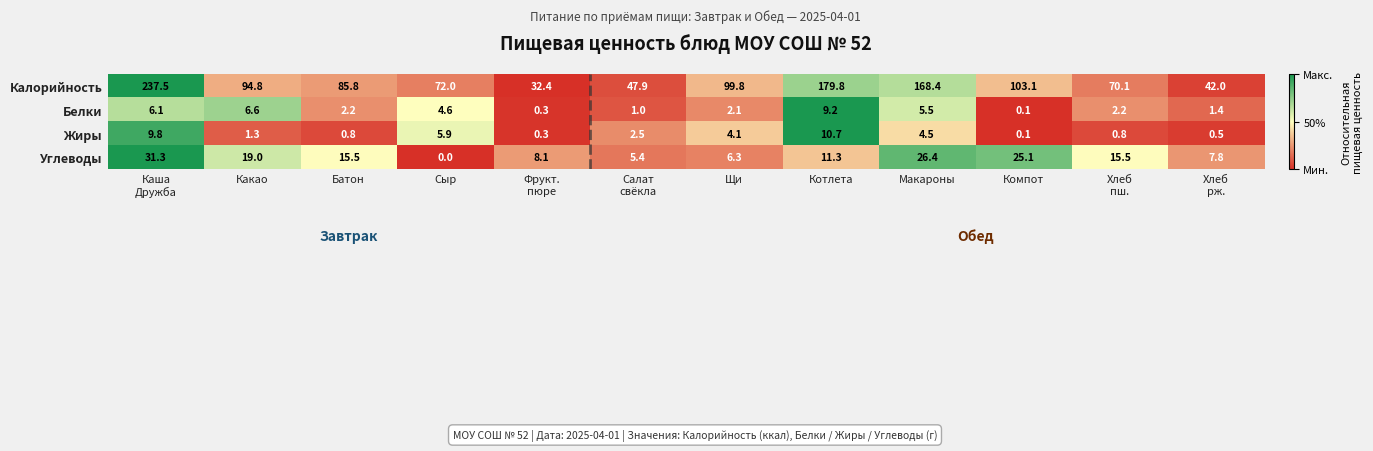

What is the average value of the Калорийность series?

102.8